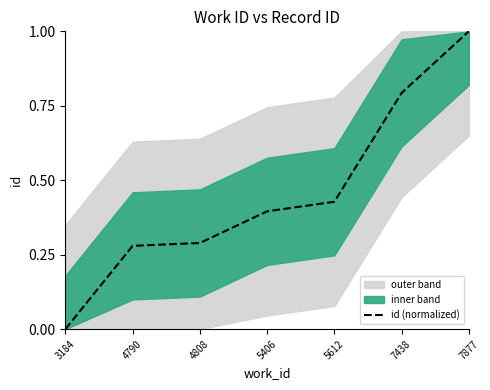

Reading left to right, what are all the values shown in this chart?

3184=0.0	4790=0.3	4808=0.3	5406=0.4	5612=0.4	7438=0.8	7877=1.0